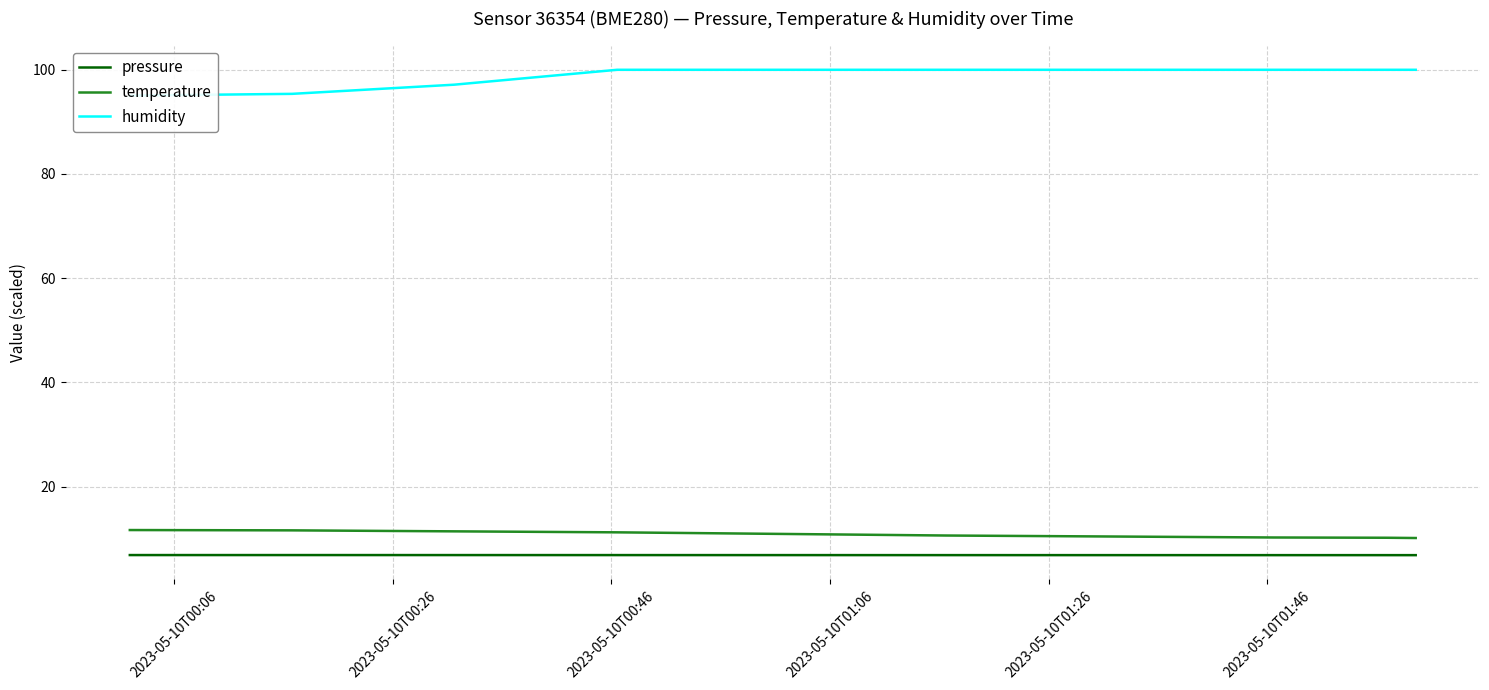

True or false: temperature and pressure cross at least once.

False